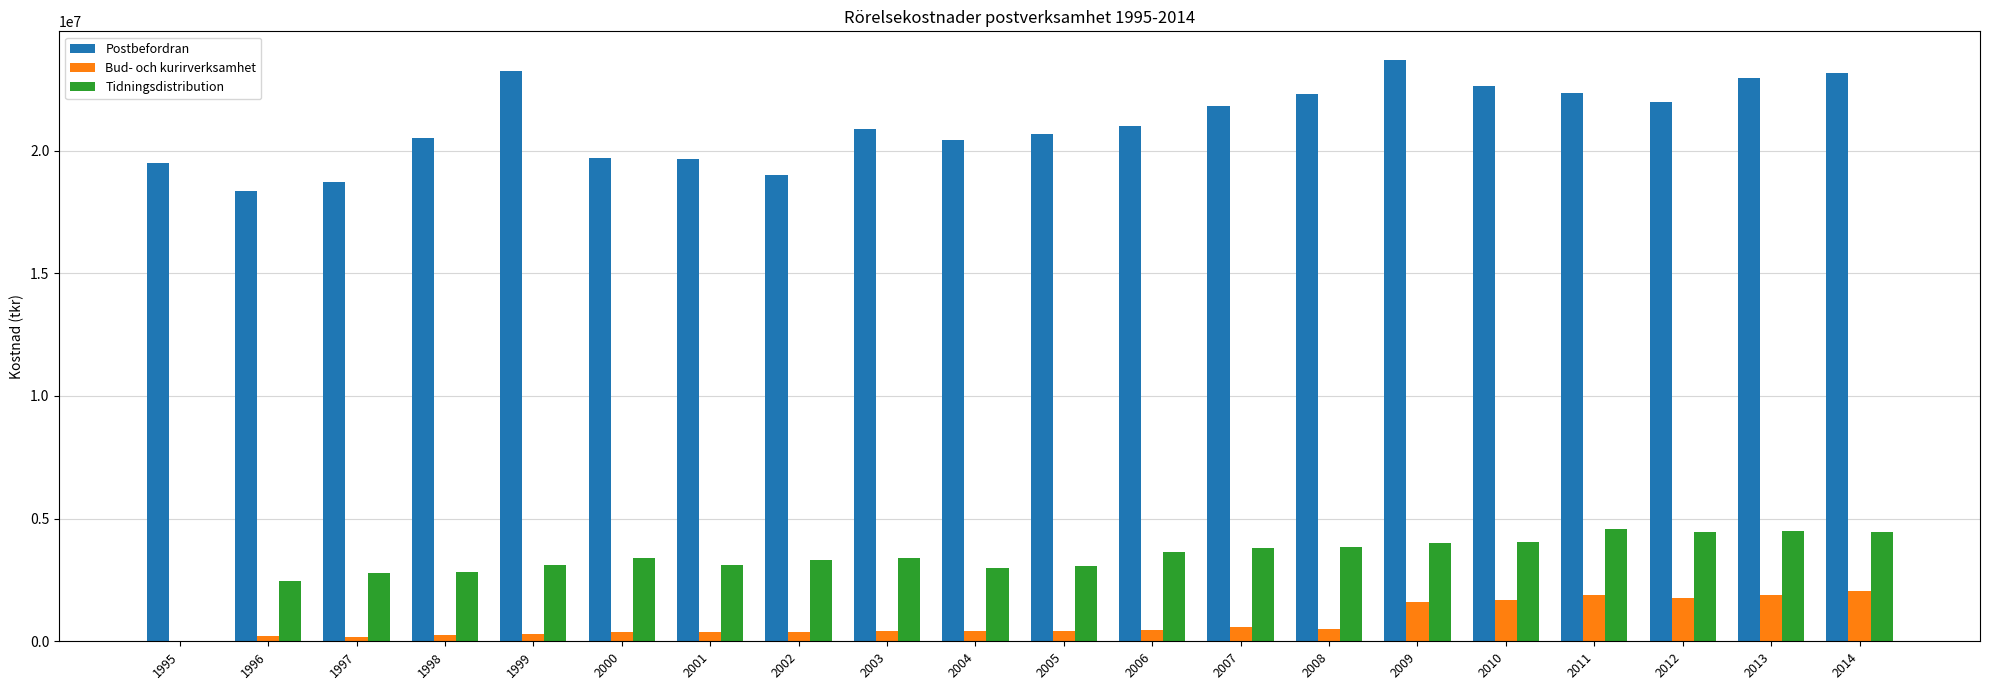

What is the highest value of the Bud- och kurirverksamhet series?

2055397